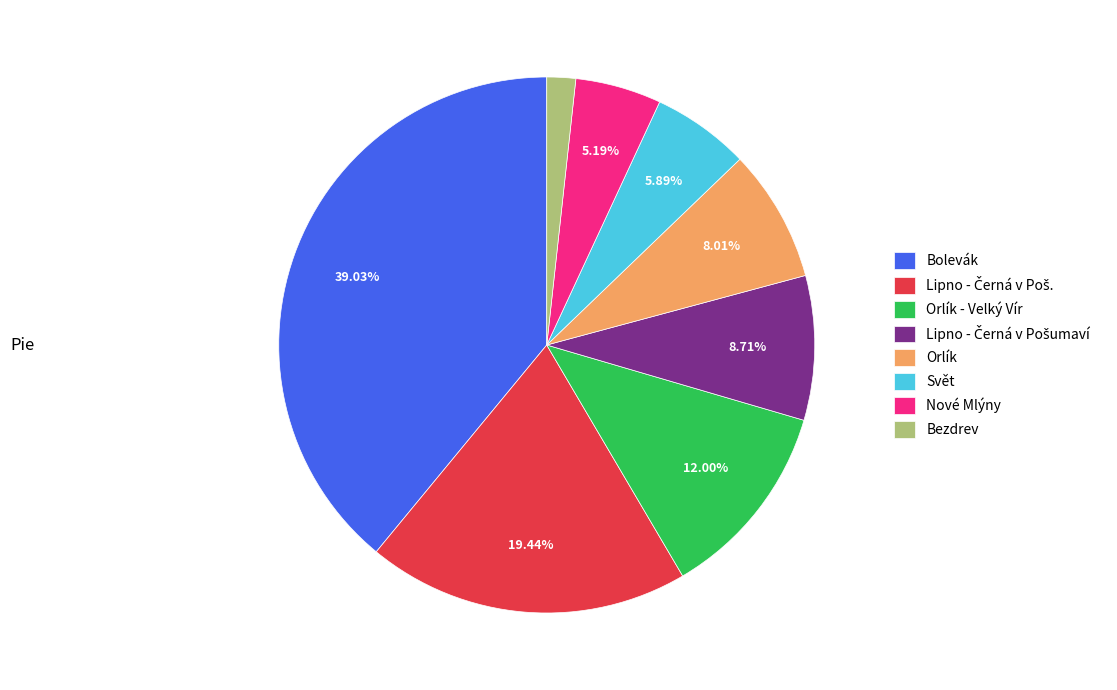

Does Nové Mlýny account for over 50% of the chart?

No